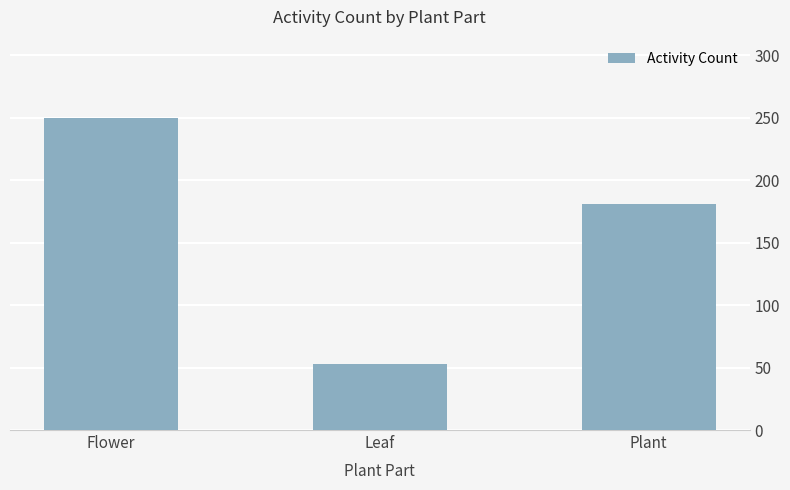

Where is the data nearest to the value 151?

Plant